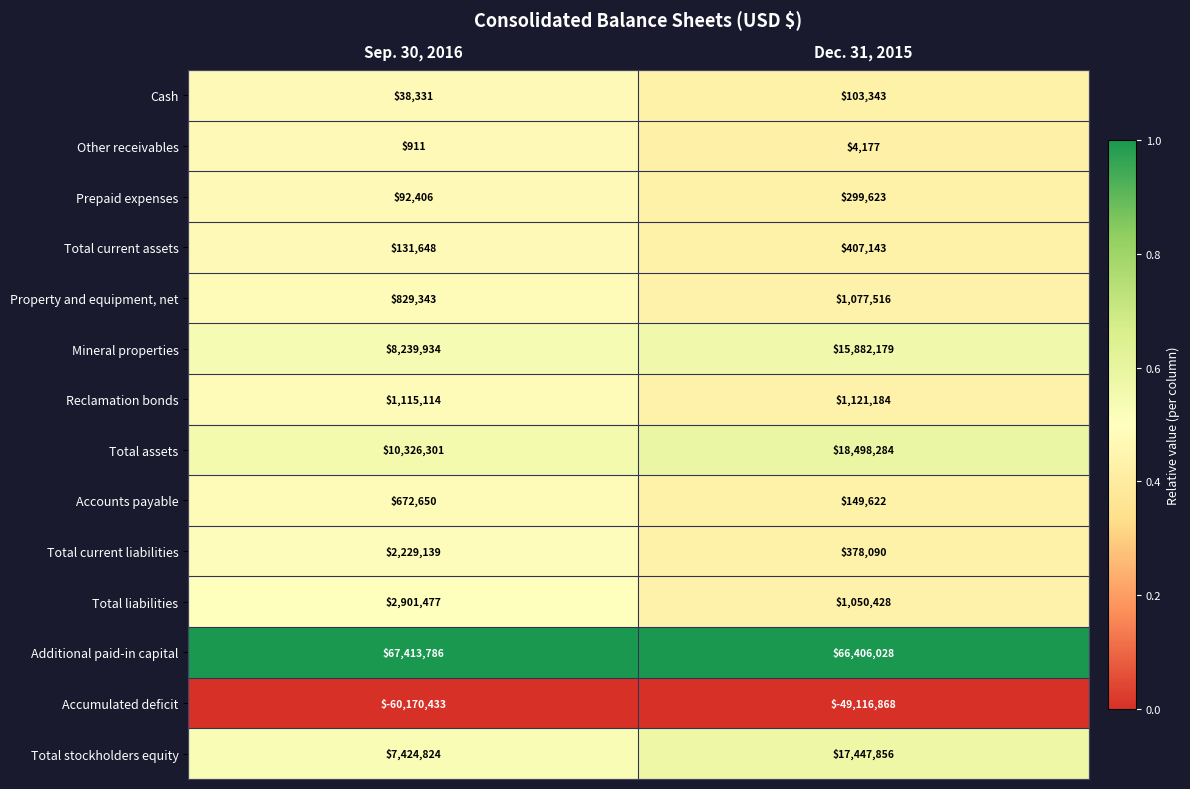

The value of Additional paid-in capital at Dec. 31, 2015 is 66406028. True or false?

True